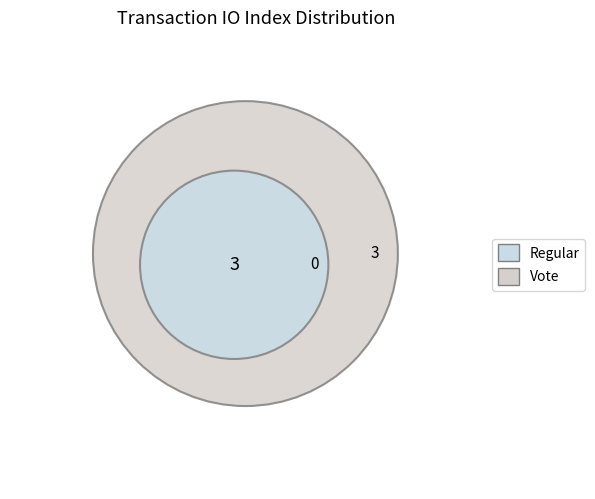

How many segments does this pie chart have?

2